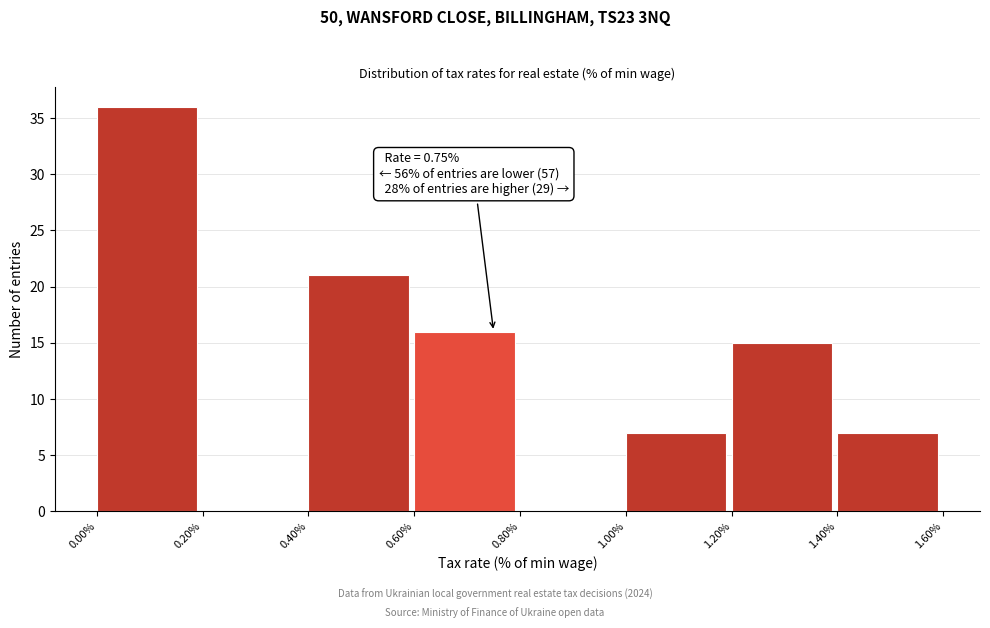

Which range on the x-axis has the tallest bar?

0.00% to 0.20%